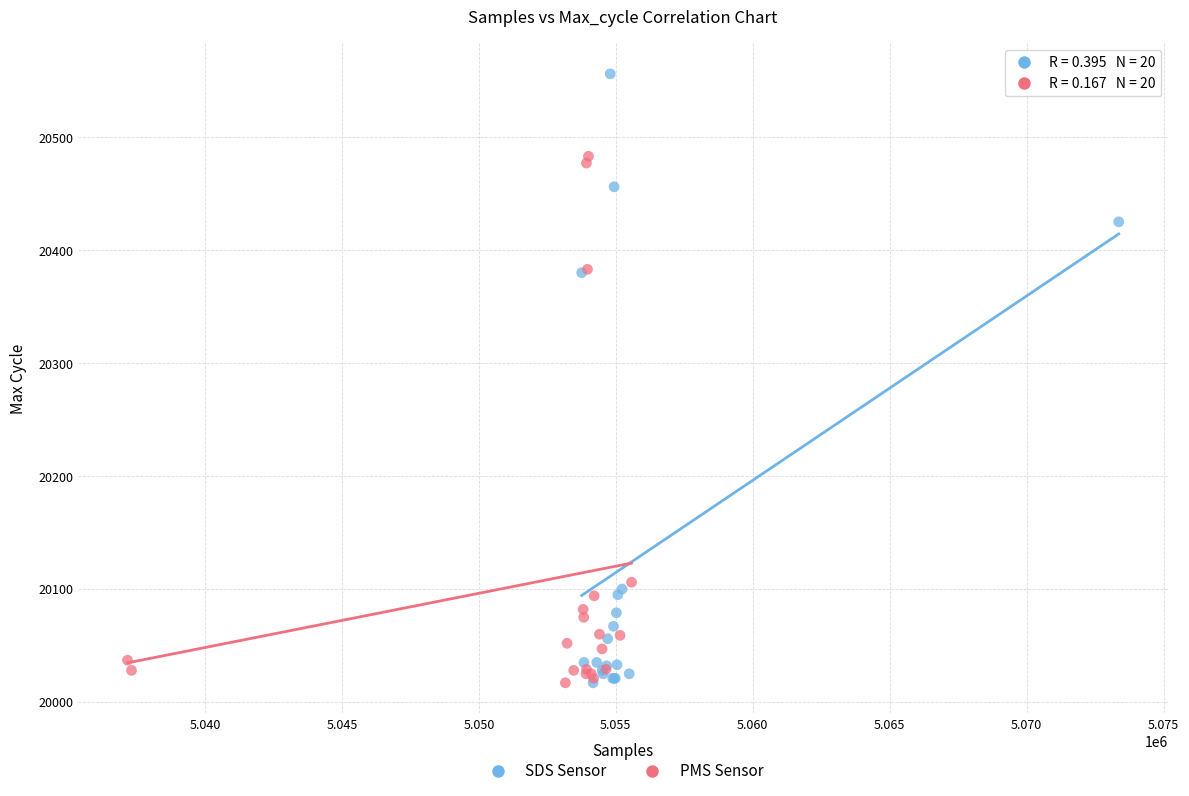

Which series contains the highest Y value?

SDS Sensor